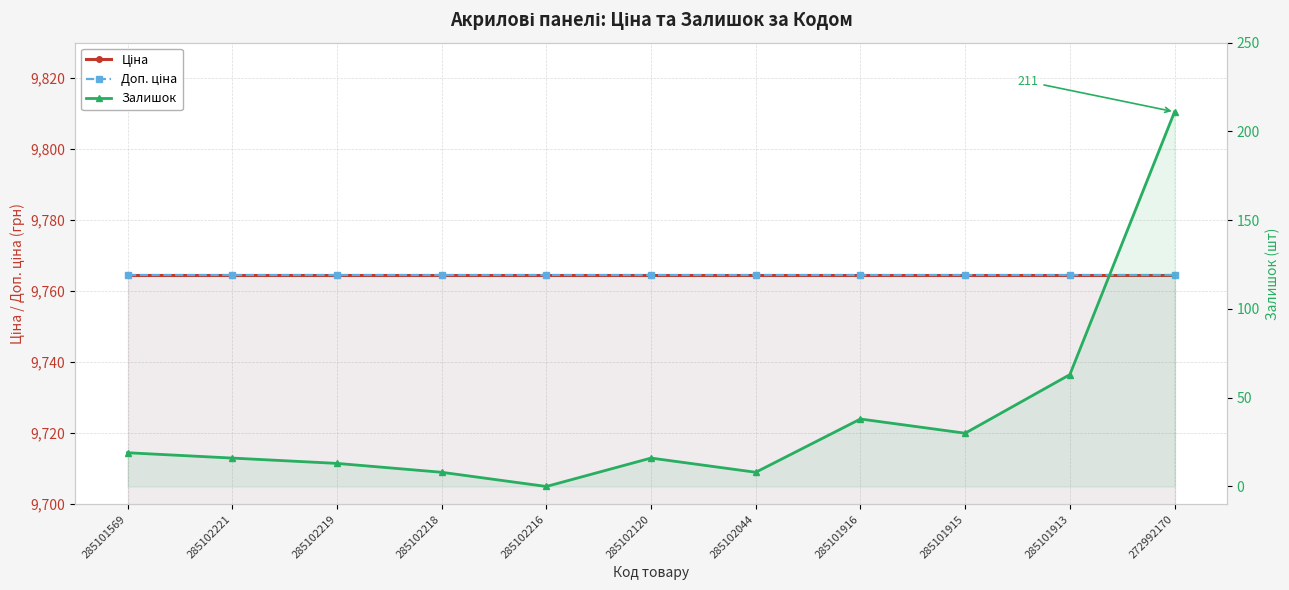

True or false: Ціна has more than 1 interior local peaks.

False